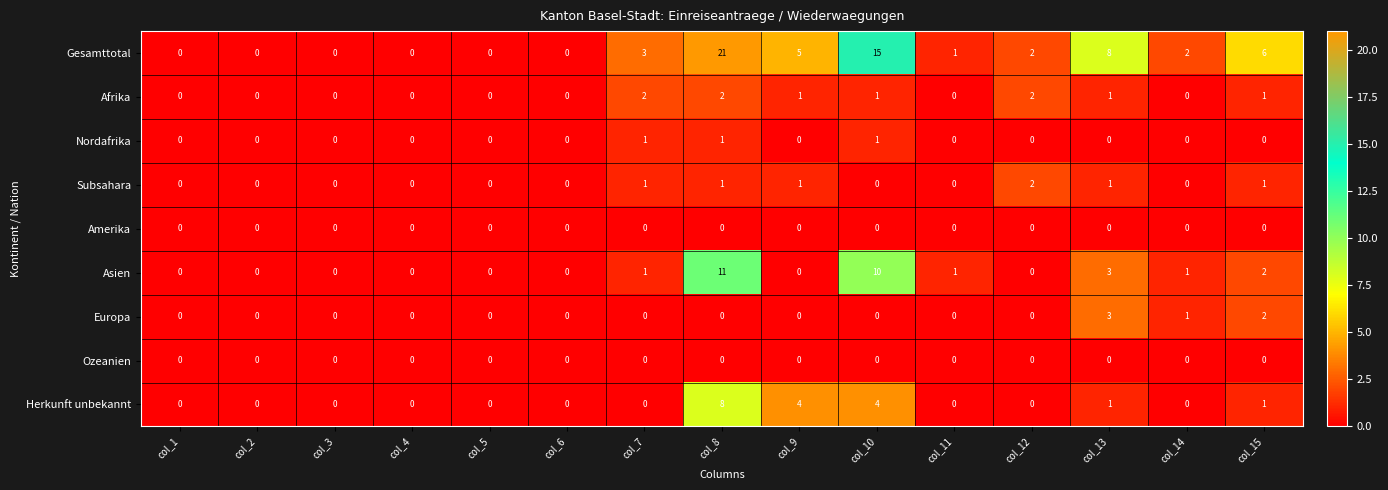

What is the spread (max minus min) of values at col_13?

8